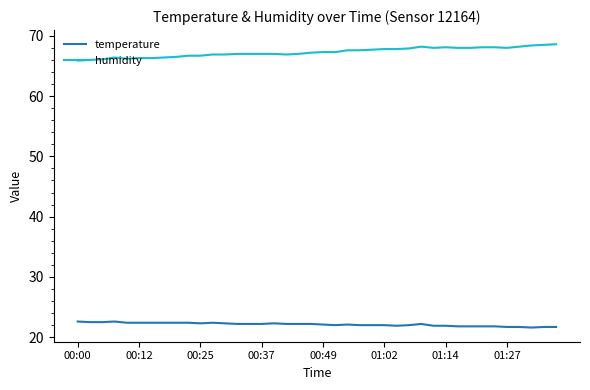

Rank the series by their average value, from lowest to highest.

temperature, humidity